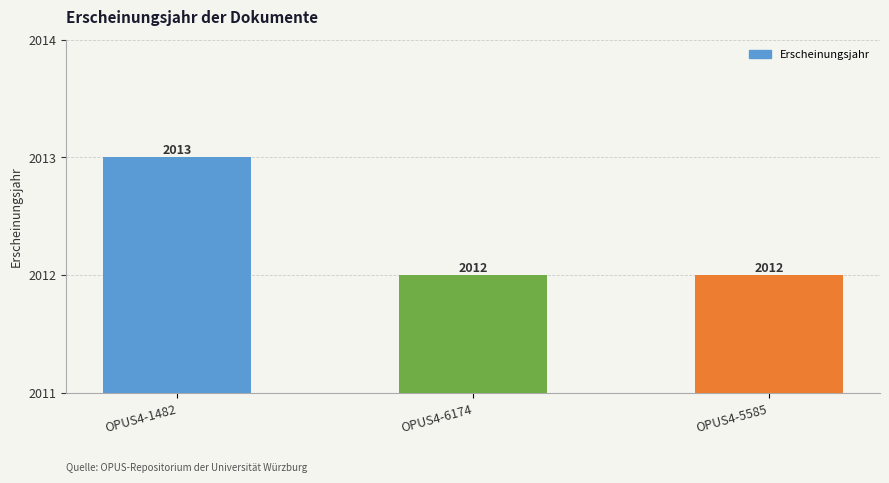

What is the value of the 2nd bar from the left?

2012